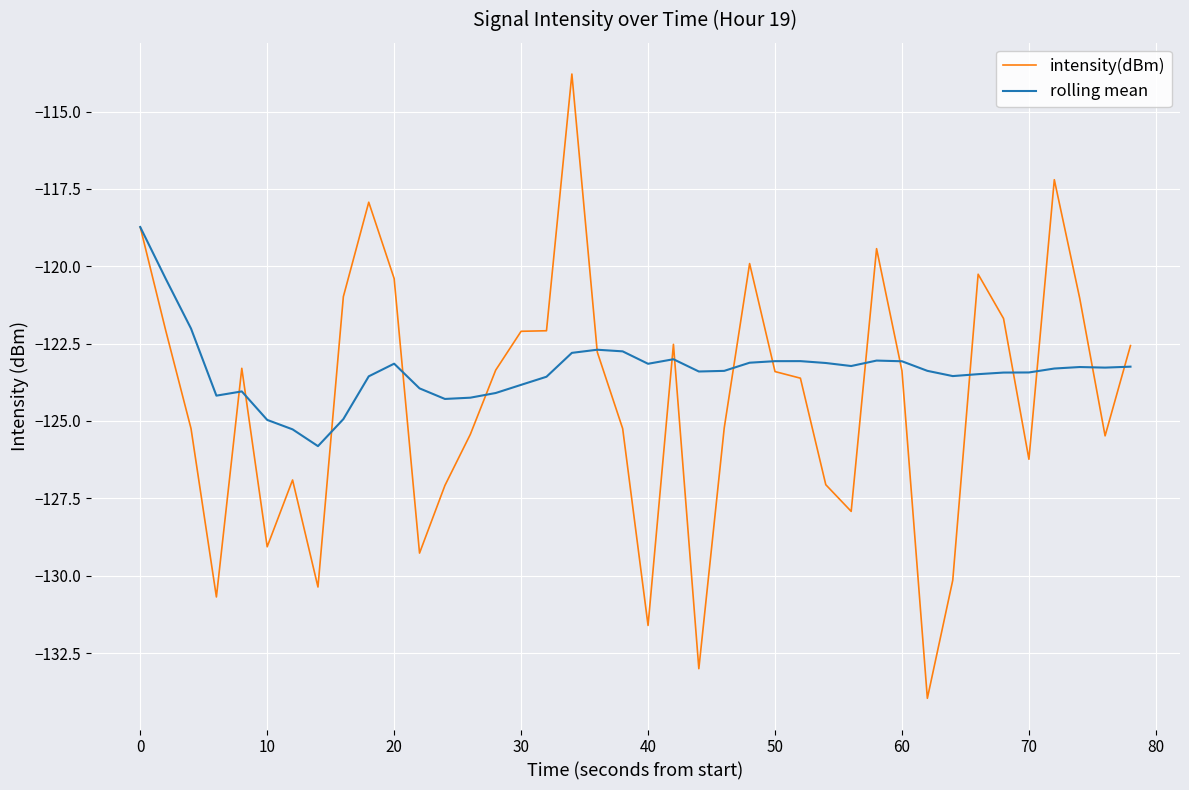

Rank the series by their maximum value, from highest to lowest.

intensity(dBm), rolling mean